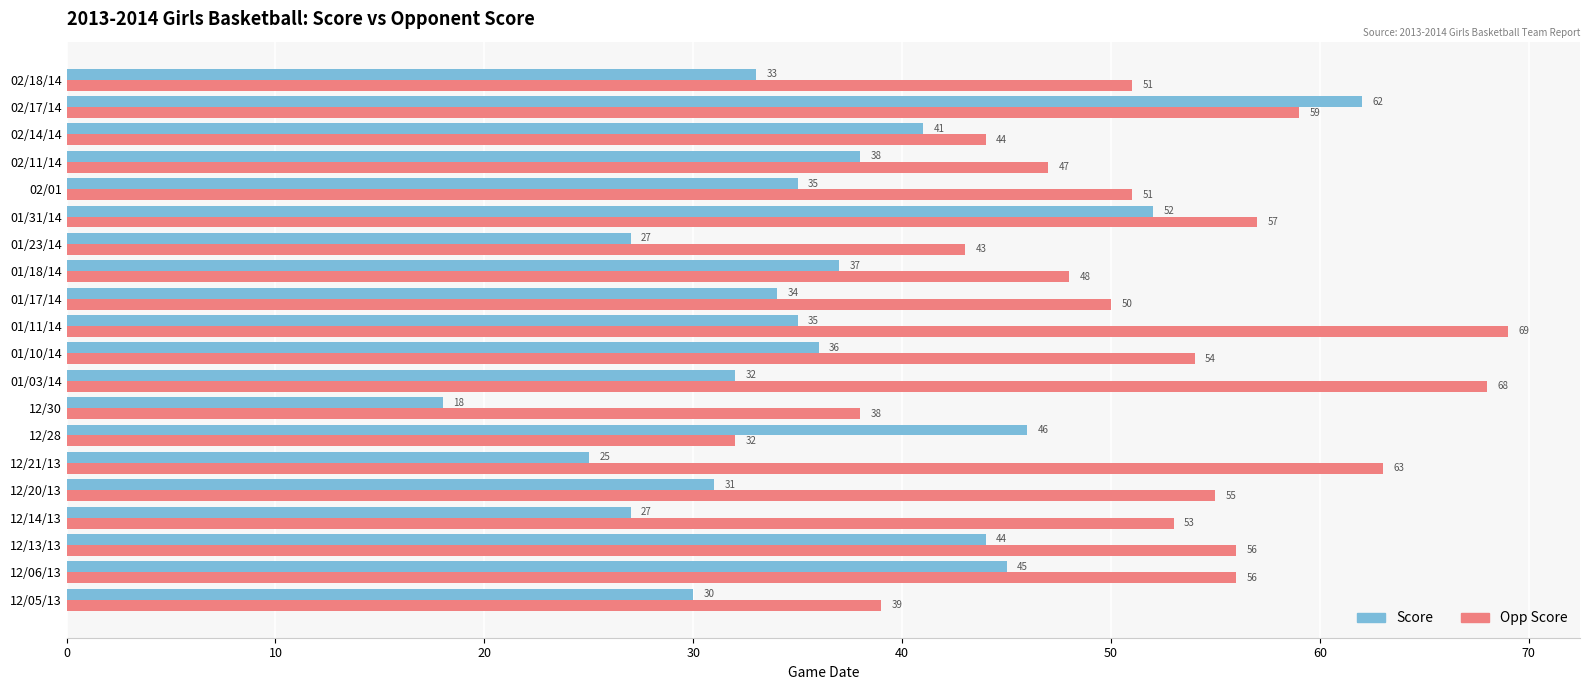

What is the difference between the Opp Score values at 12/30 and 02/18/14?

13